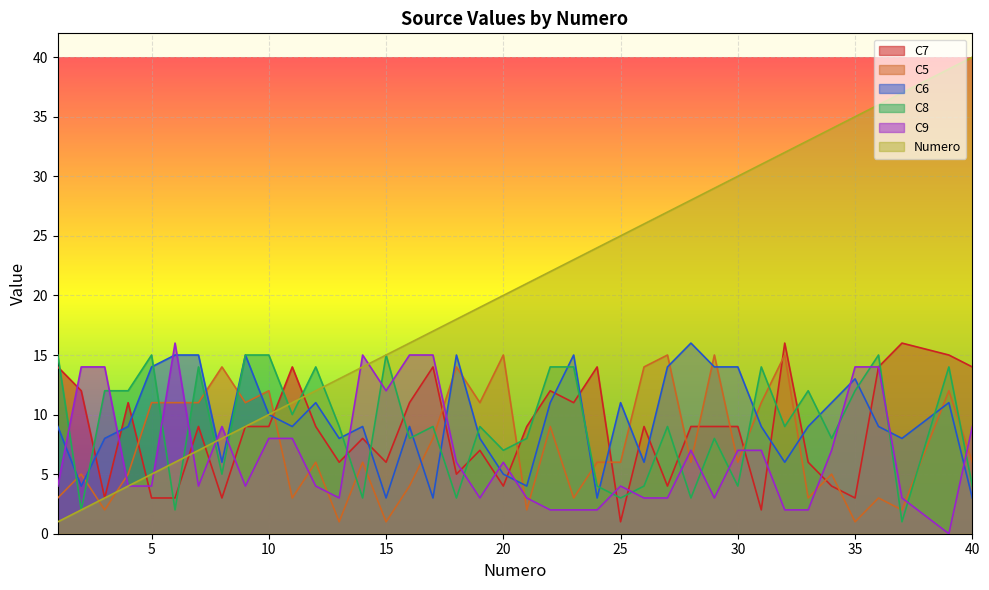

List the series in order of their peak value, highest first.

Numero, C7, C6, C9, C5, C8